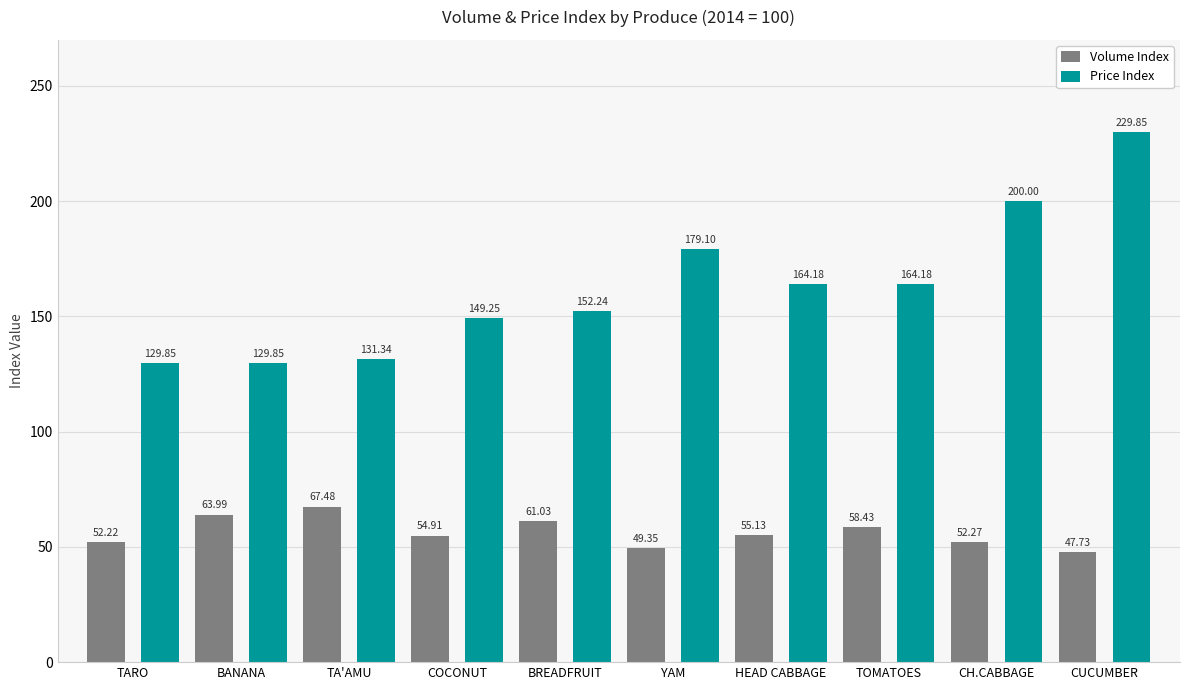

Rank the series at COCONUT from highest to lowest value.

Price Index, Volume Index